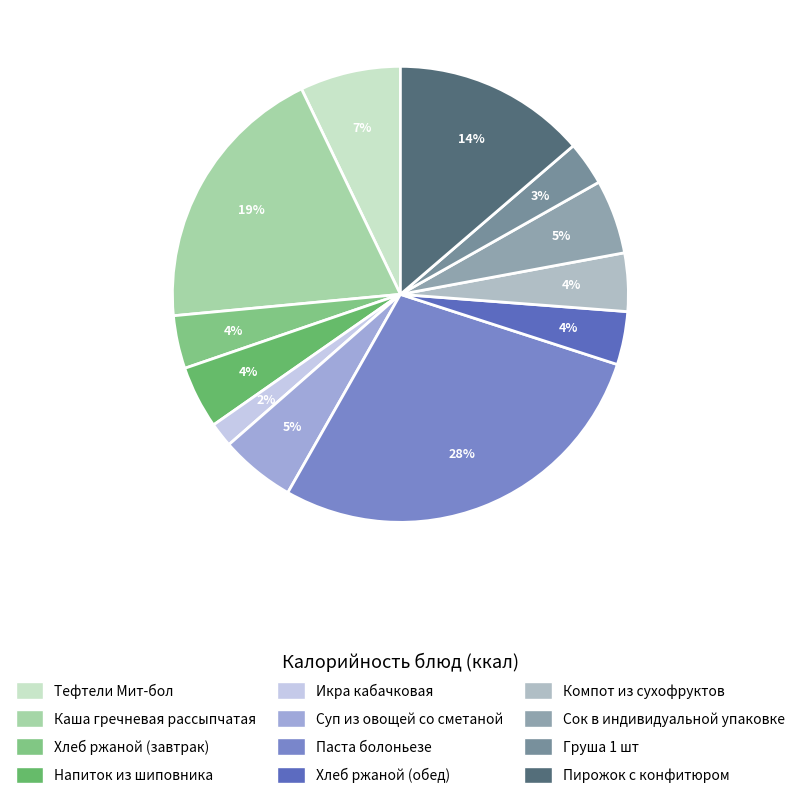

How many slices are in this pie chart?

12